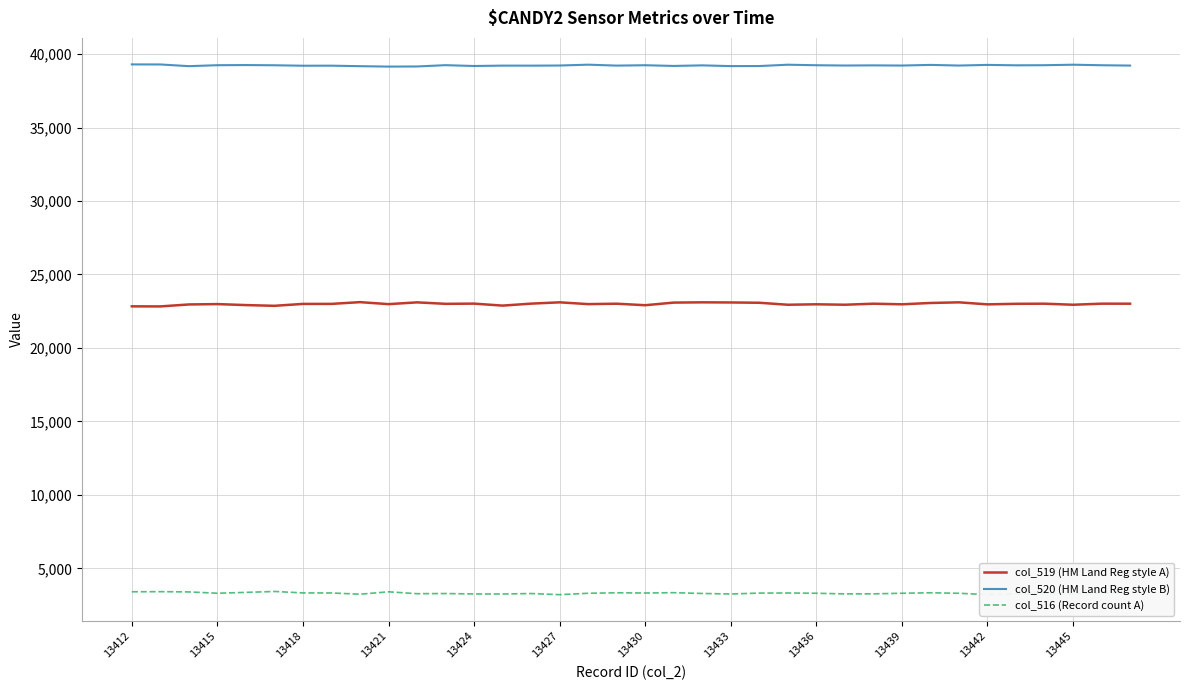

What is the average value of the col_520 (HM Land Reg style B) series?

39229